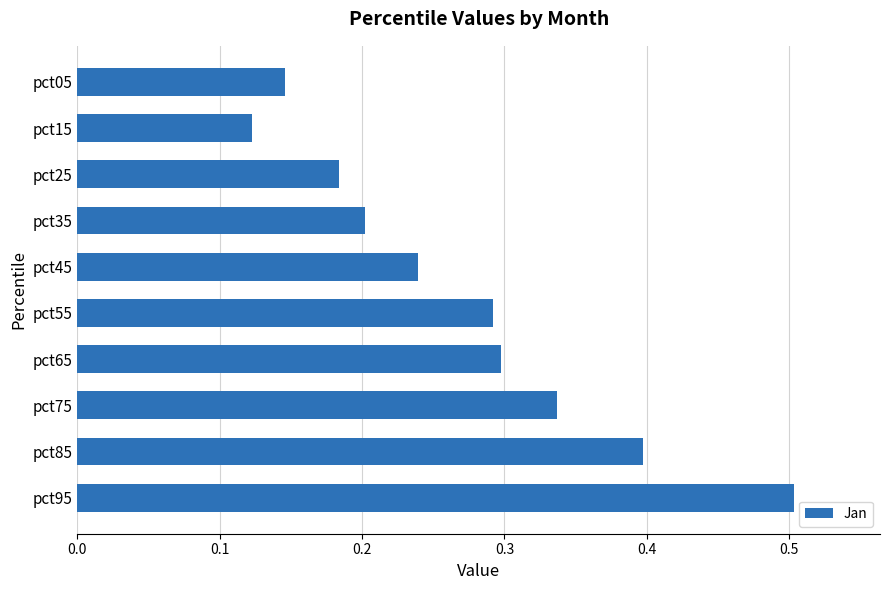

Does the chart contain any negative values?

No